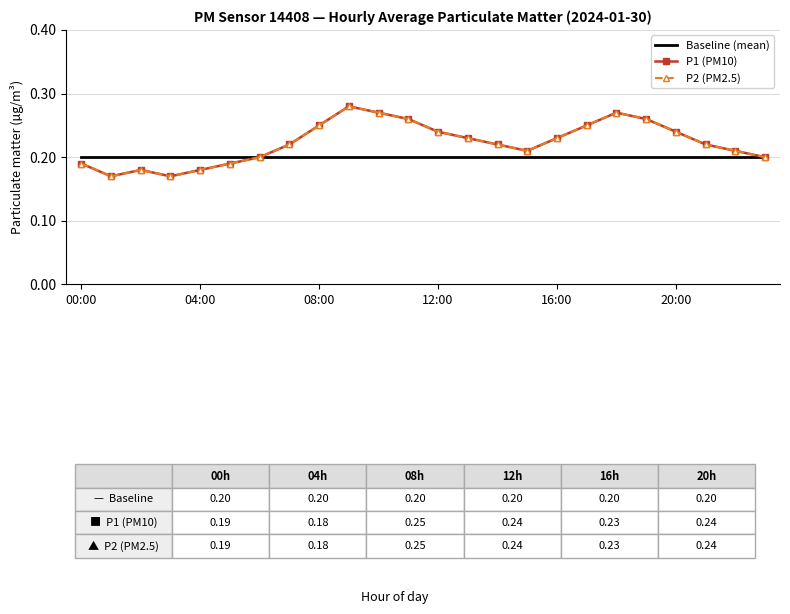

Does the chart have visible grid lines?

Yes